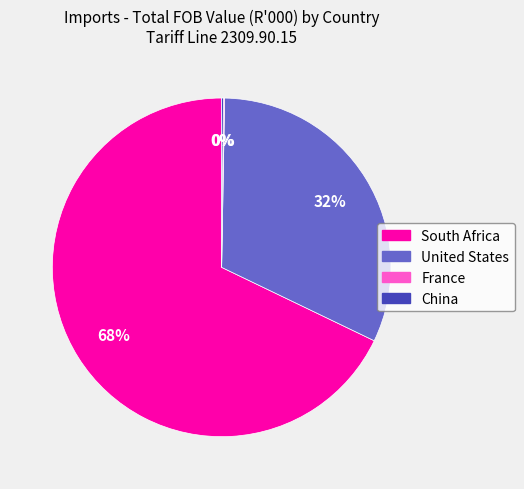

To the nearest percent, what percentage of the pie is South Africa?

68%